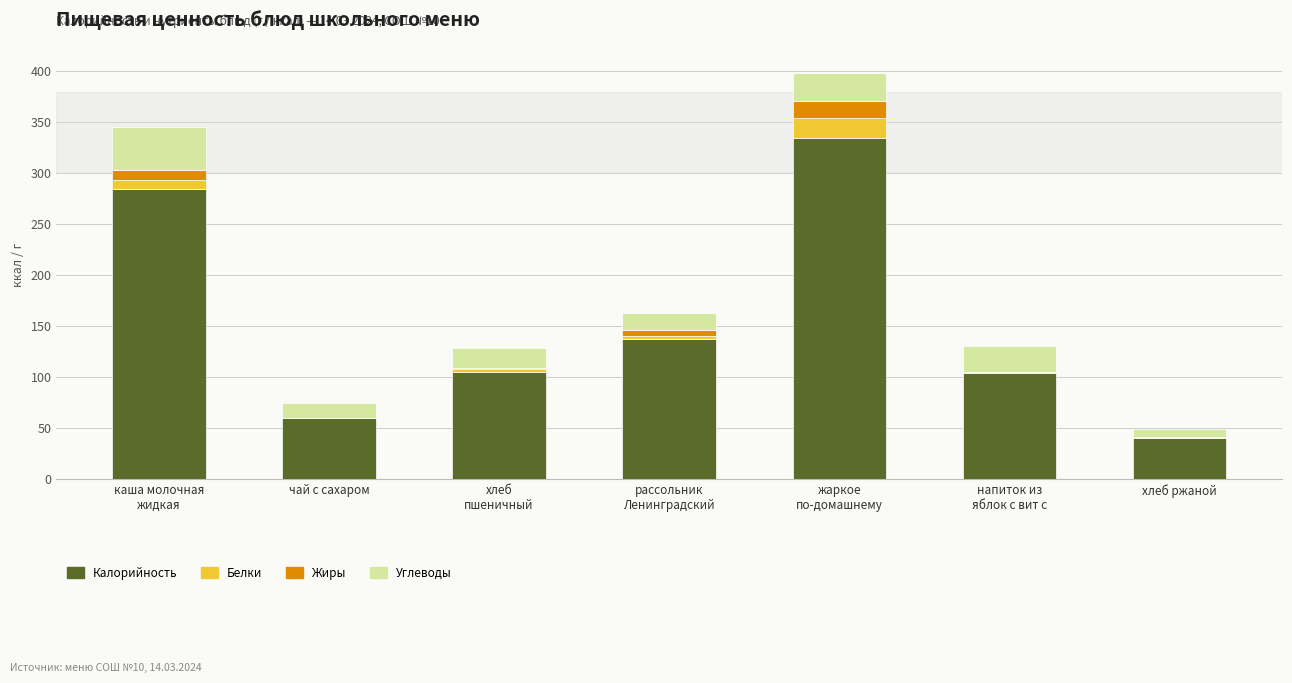

At which category is the sum across all series the highest?

жаркое
по-домашнему